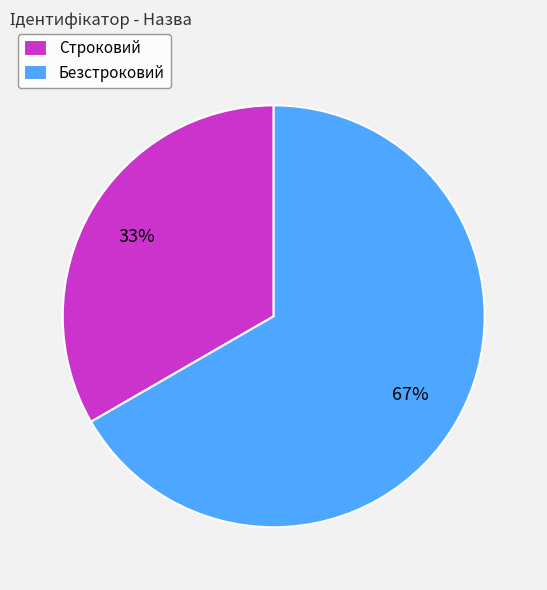

Count the number of slices in the pie.

2